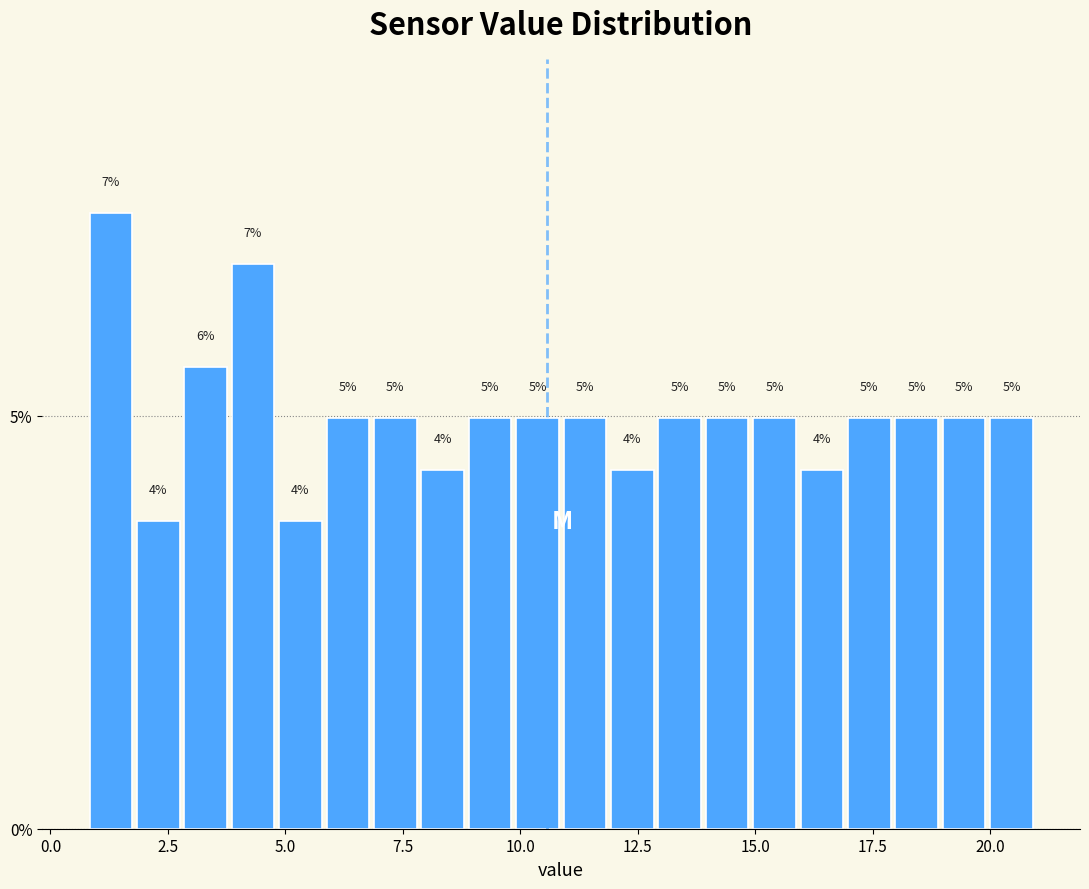

Around what value on the x-axis is the tallest bar? Give the approximate position of its centre, as read against the axis.

1.5